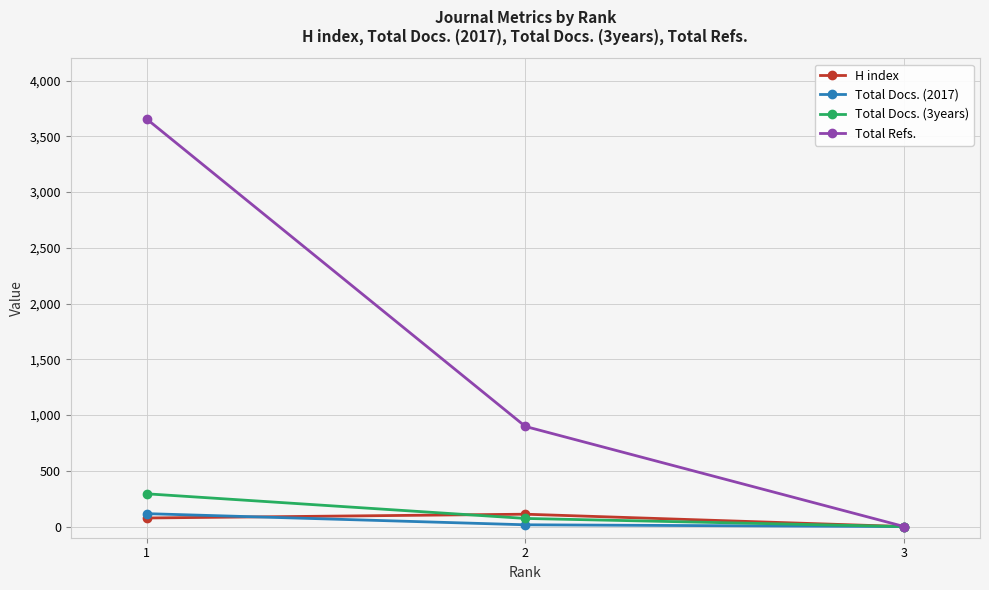

What is the difference between the Total Docs. (2017) values at 3 and 1?

116